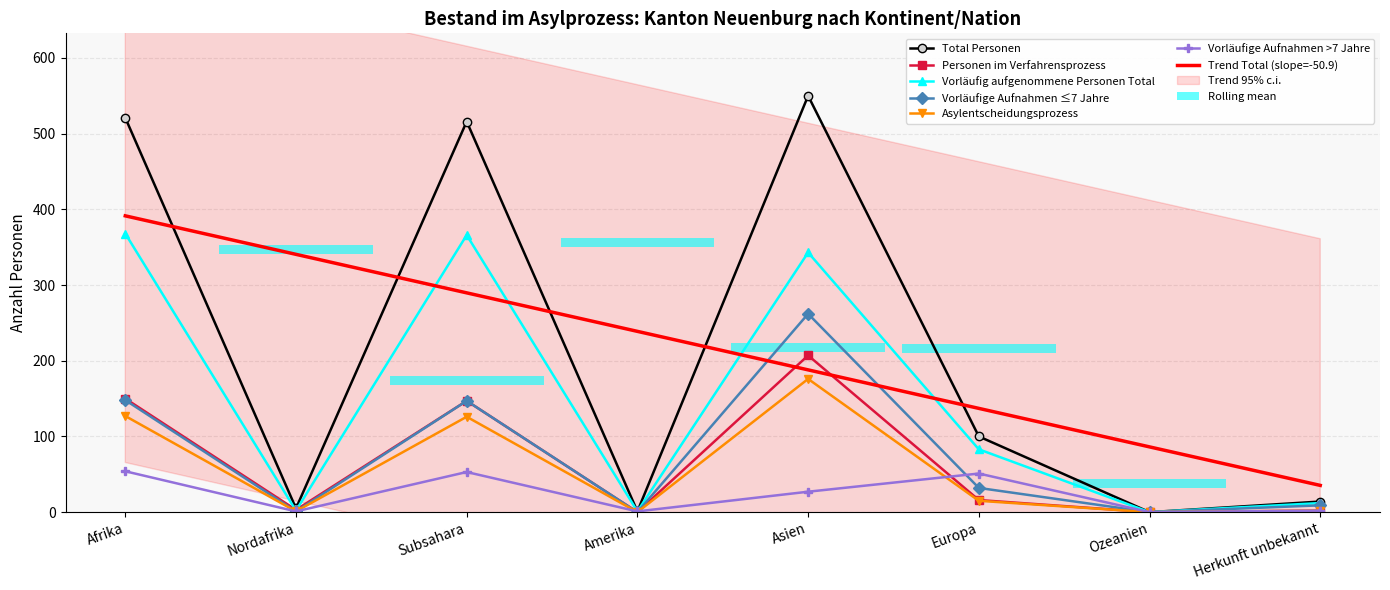

List the labels in order of Vorläufige Aufnahmen >7 Jahre value, largest first.

Afrika, Subsahara, Europa, Asien, Herkunft unbekannt, Nordafrika, Amerika, Ozeanien